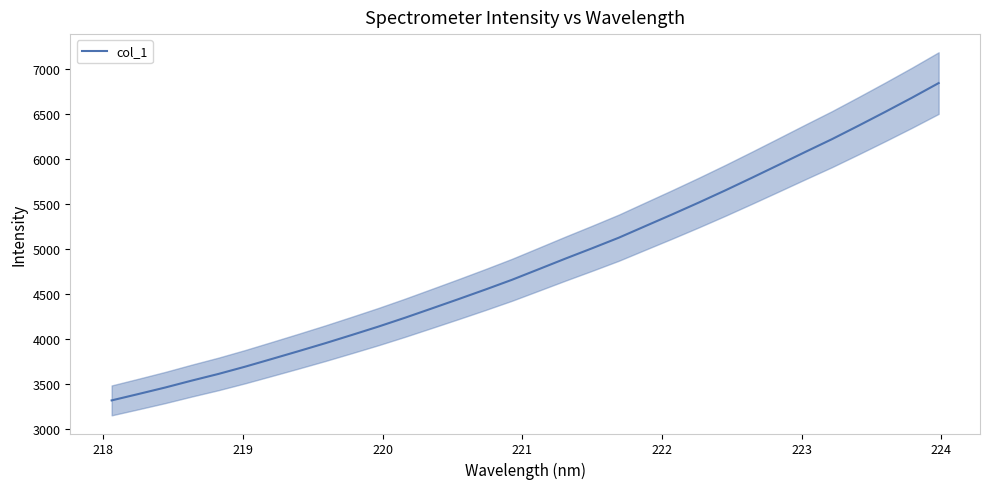

Count the number of values greater than 4773.

16